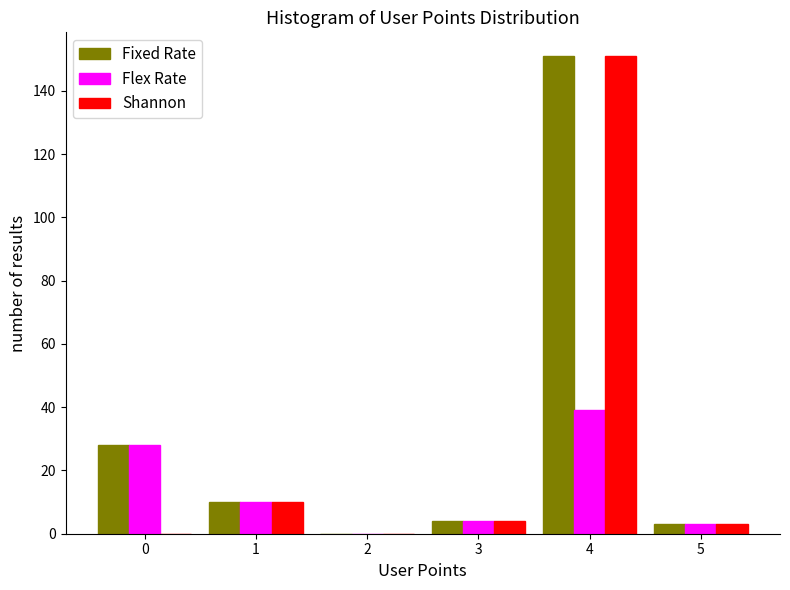

In the Shannon series, which range on the x-axis has the tallest bar?

3.5 to 4.5